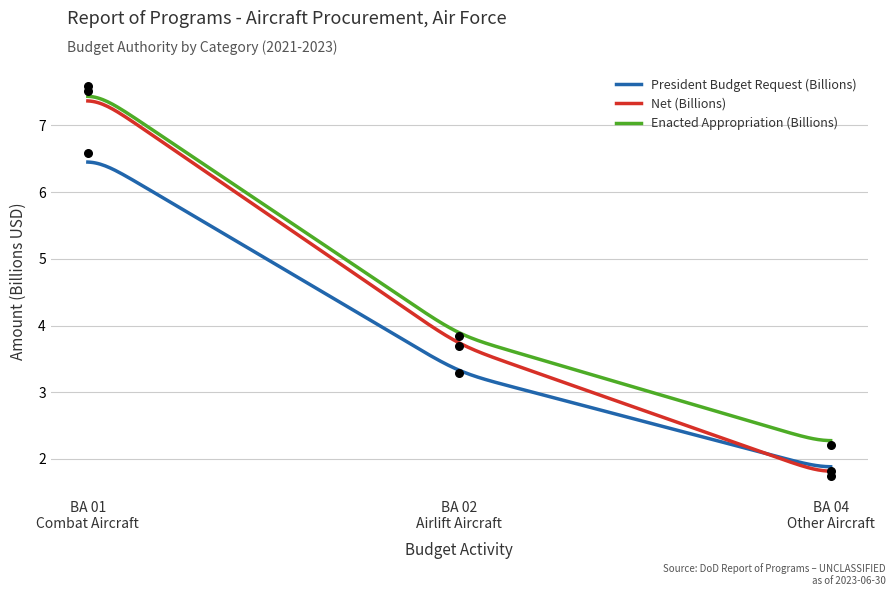

What are all the series names shown in the legend?

President Budget Request (Billions), Net (Billions), Enacted Appropriation (Billions)